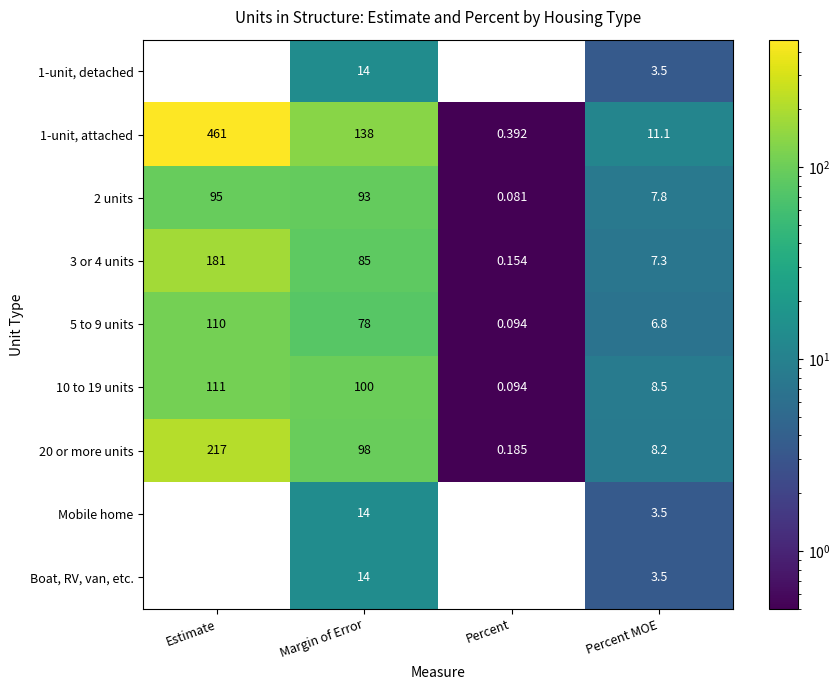

Is the value of 3 or 4 units at Percent greater than the value of 2 units at Estimate?

No